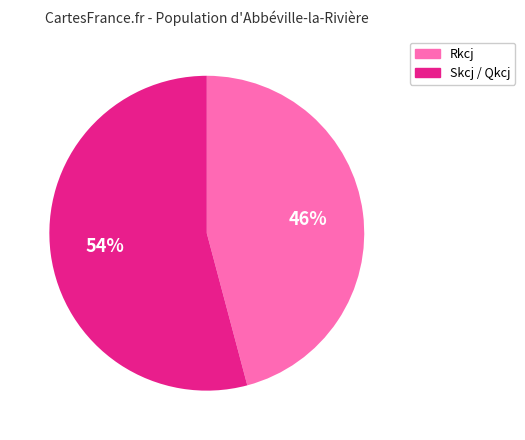

Does Skcj / Qkcj represent more than half of the total?

Yes